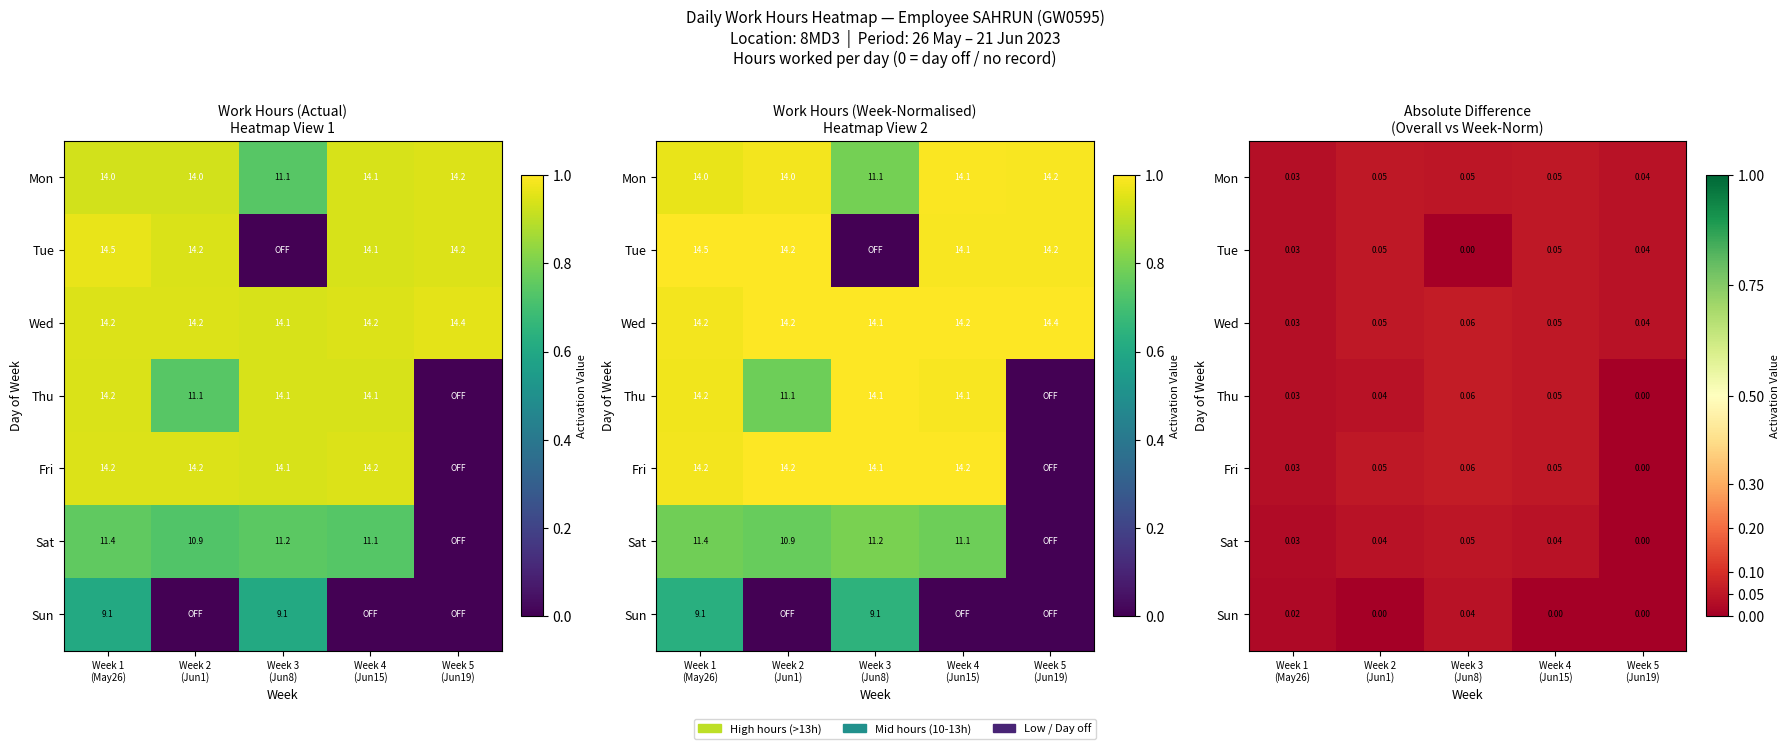

Which series changed the most between Week 2 (Jun1) and Week 5 (Jun19)?

Fri